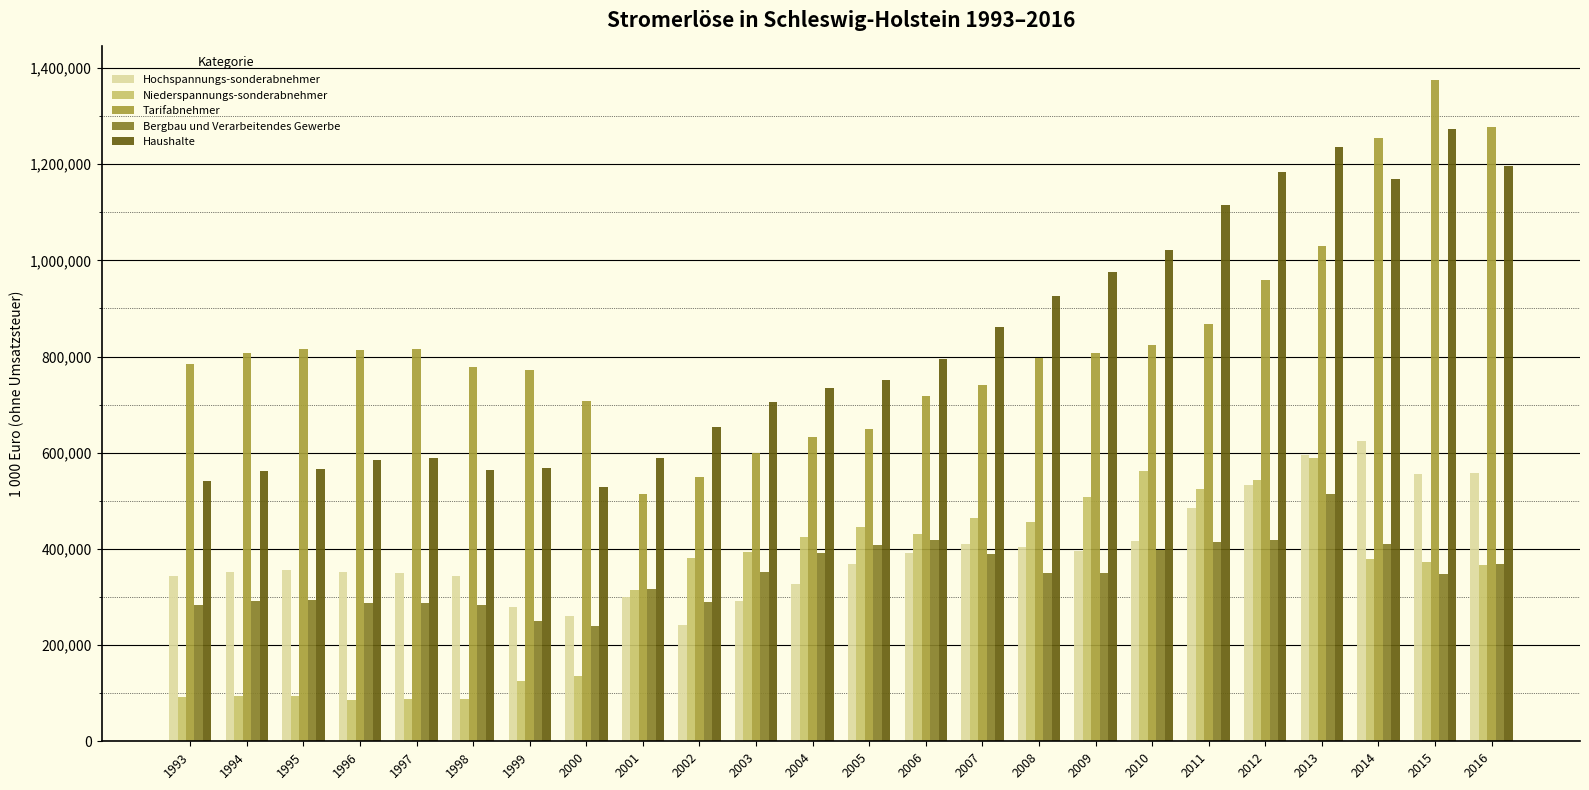

Between 1999 and 2007, which series saw the biggest shift?

Niederspannungs-sonderabnehmer